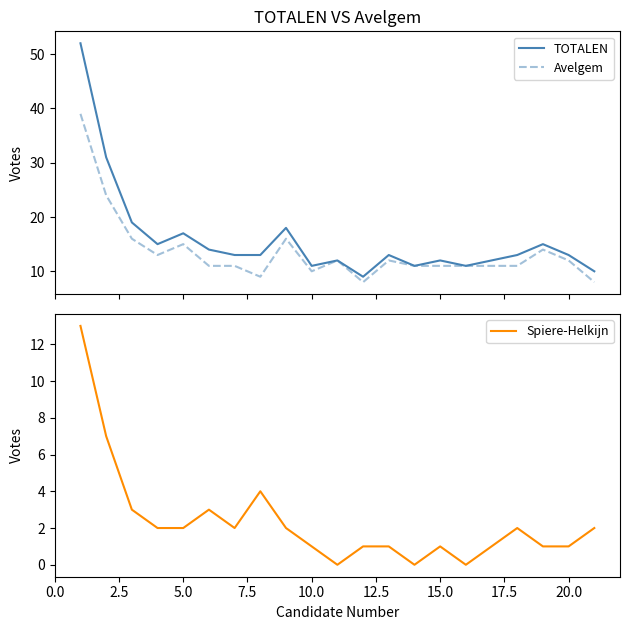

The Spiere-Helkijn series shows 1 at 15.0. True or false?

True